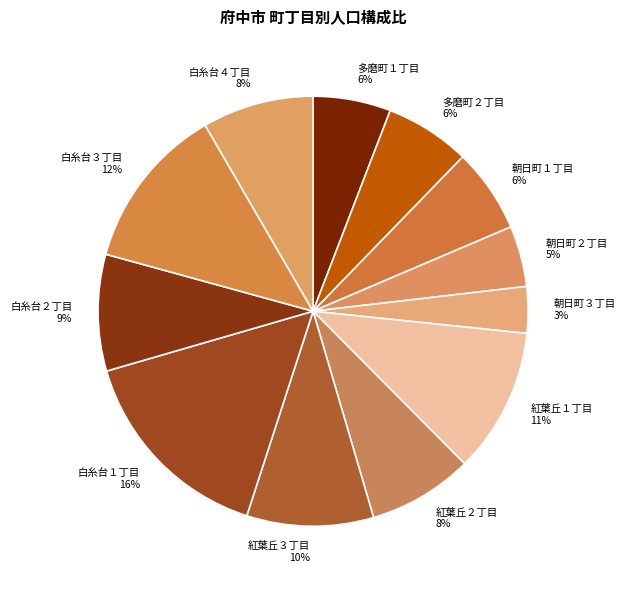

Does 朝日町３丁目 account for over 50% of the chart?

No